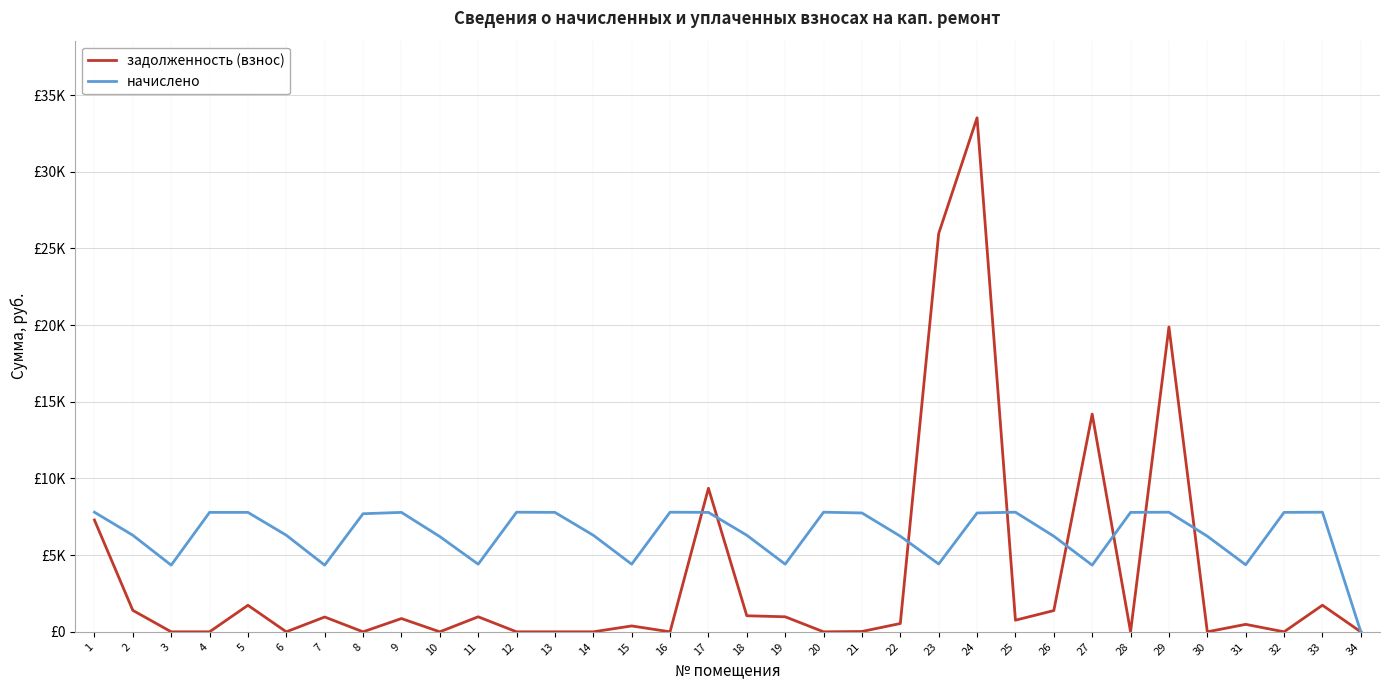

The начислено series shows 6234.8 at 30. True or false?

True